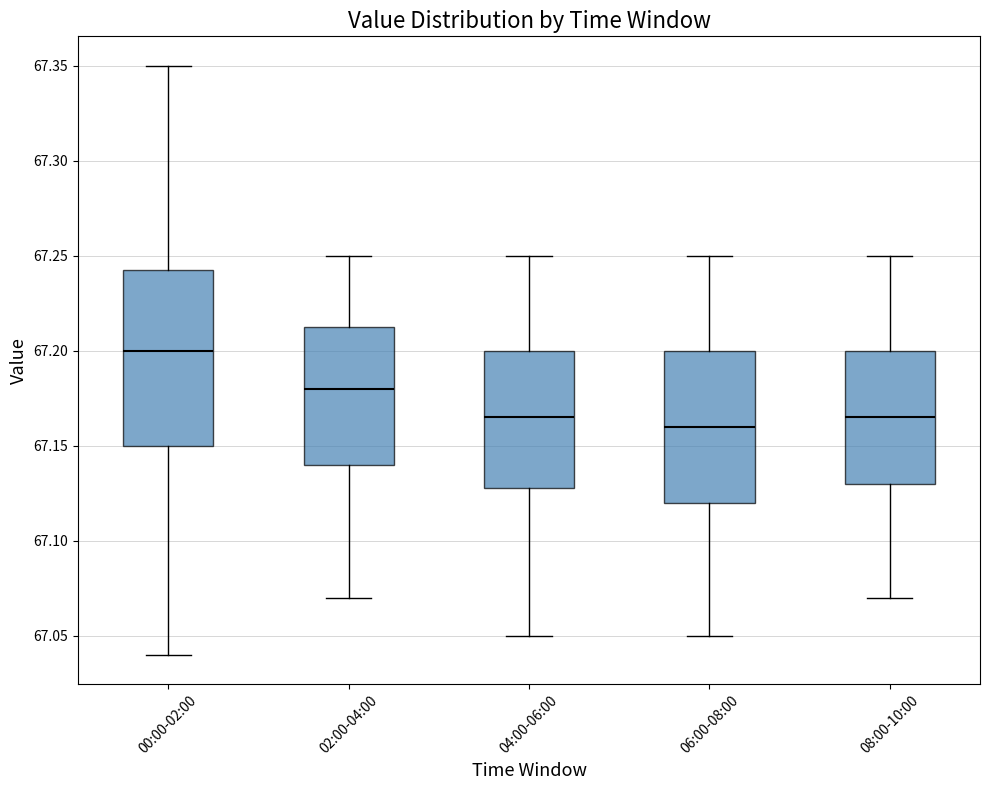

Where does the lower whisker of the box for 04:00-06:00 end on the y-axis? The values are not printed on the chart, so give them approximately, as read against the axis.

67.050